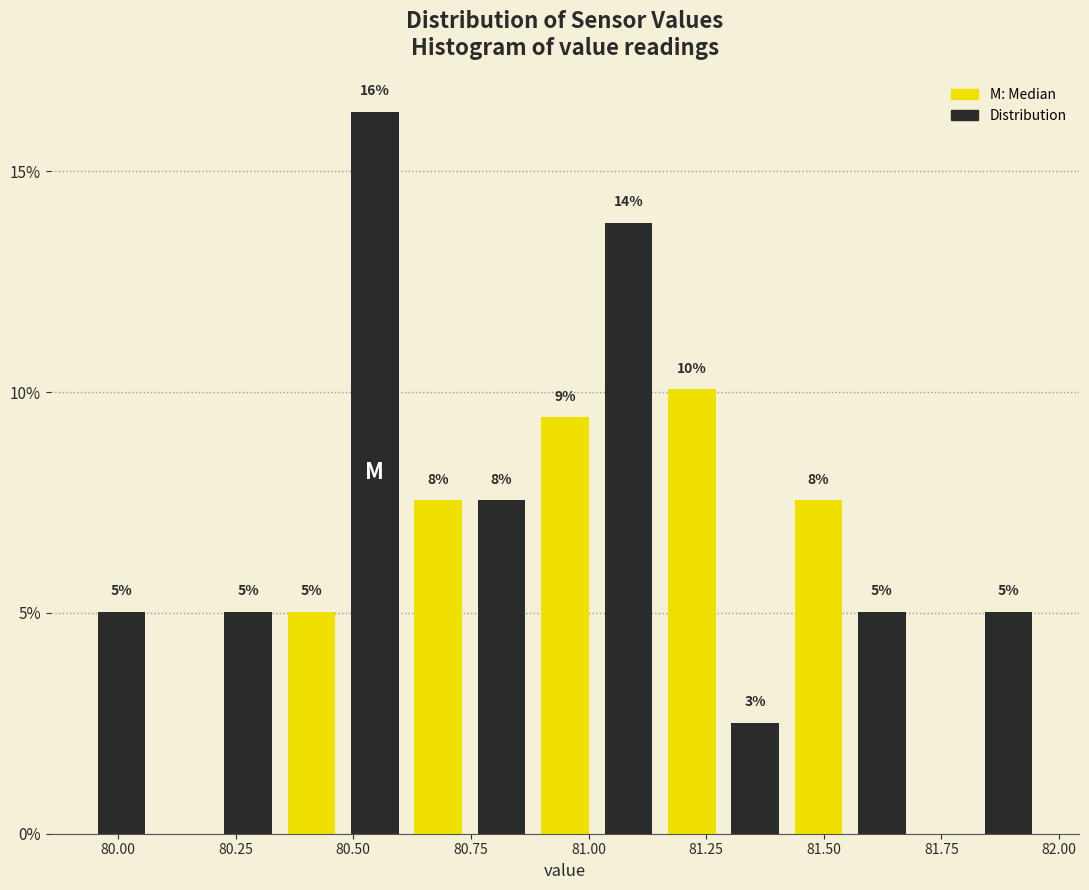

Read against the x-axis, roughly where is the centre of the tallest bar?

80.55